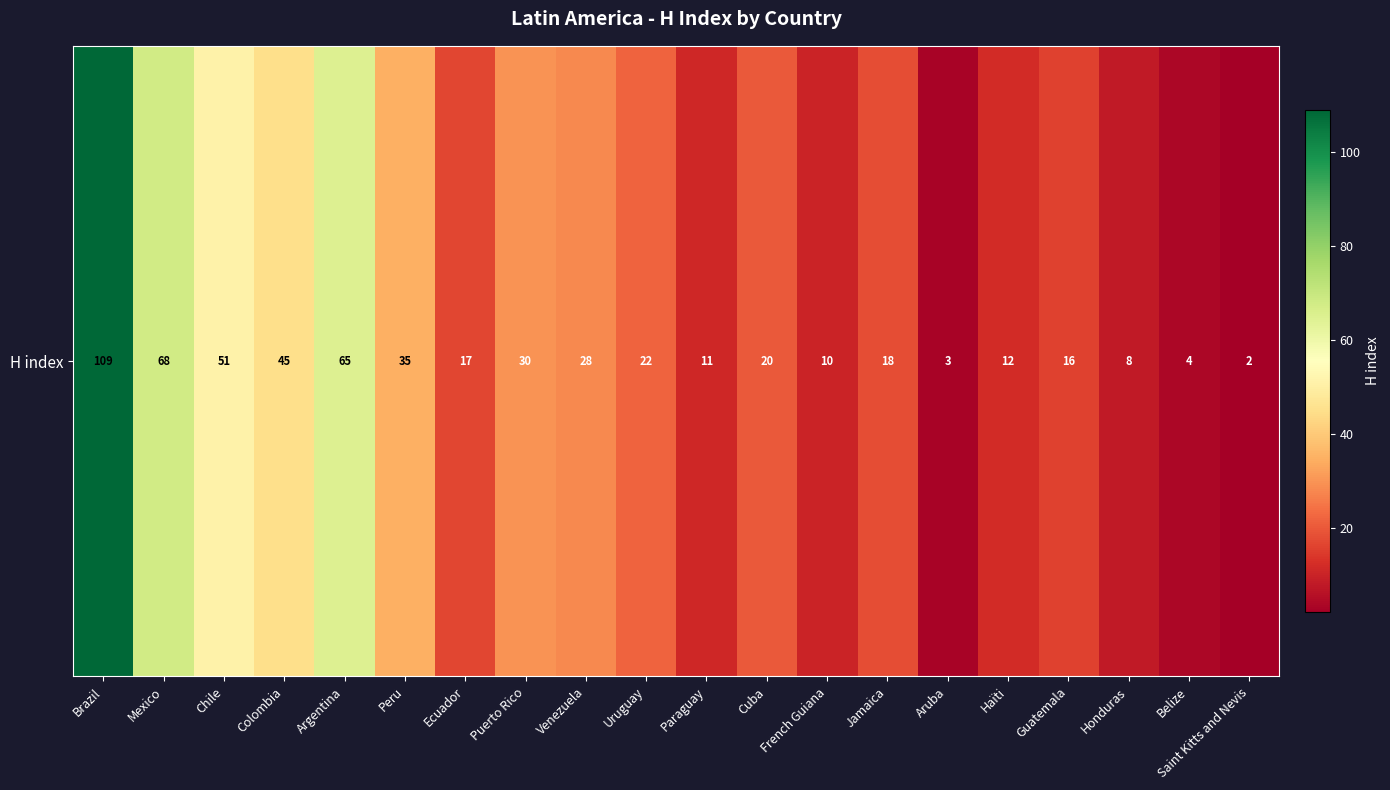

How many data points does each series have?

20